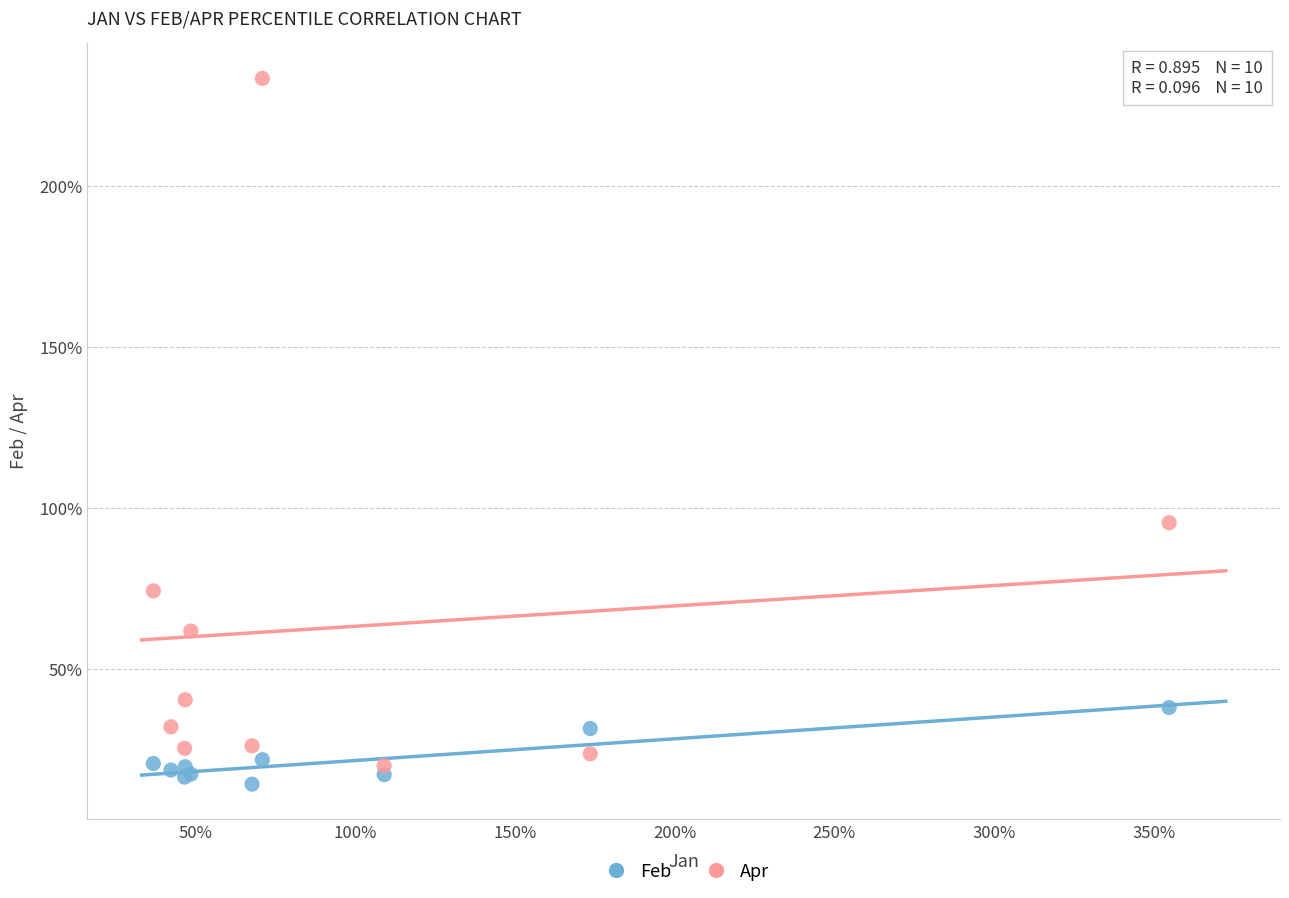

Which series reaches the maximum Y coordinate?

Apr